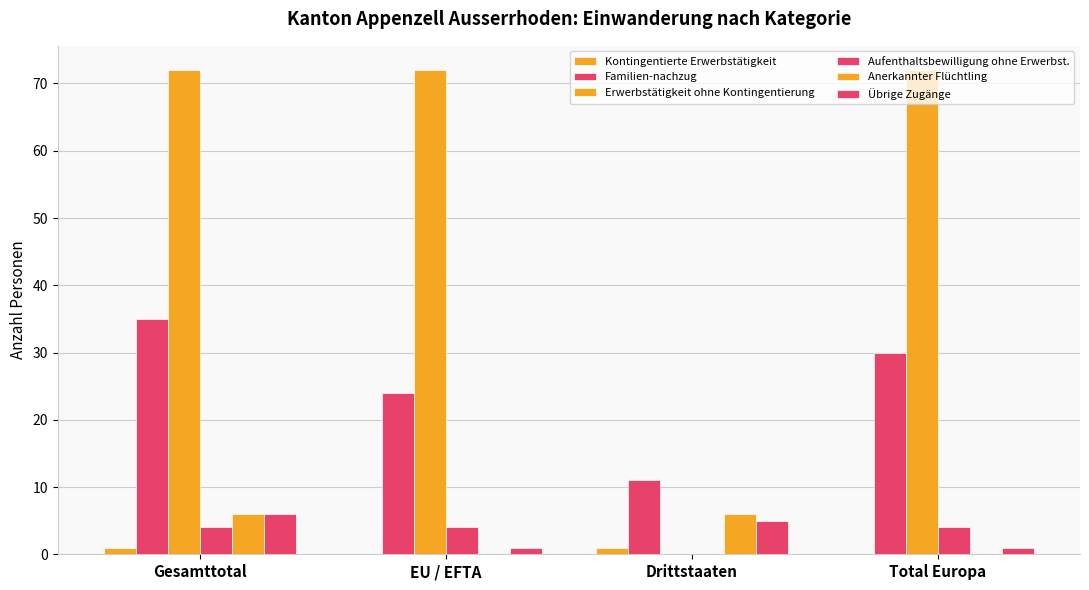

At which category does the chart reach its minimum across all series?

EU / EFTA